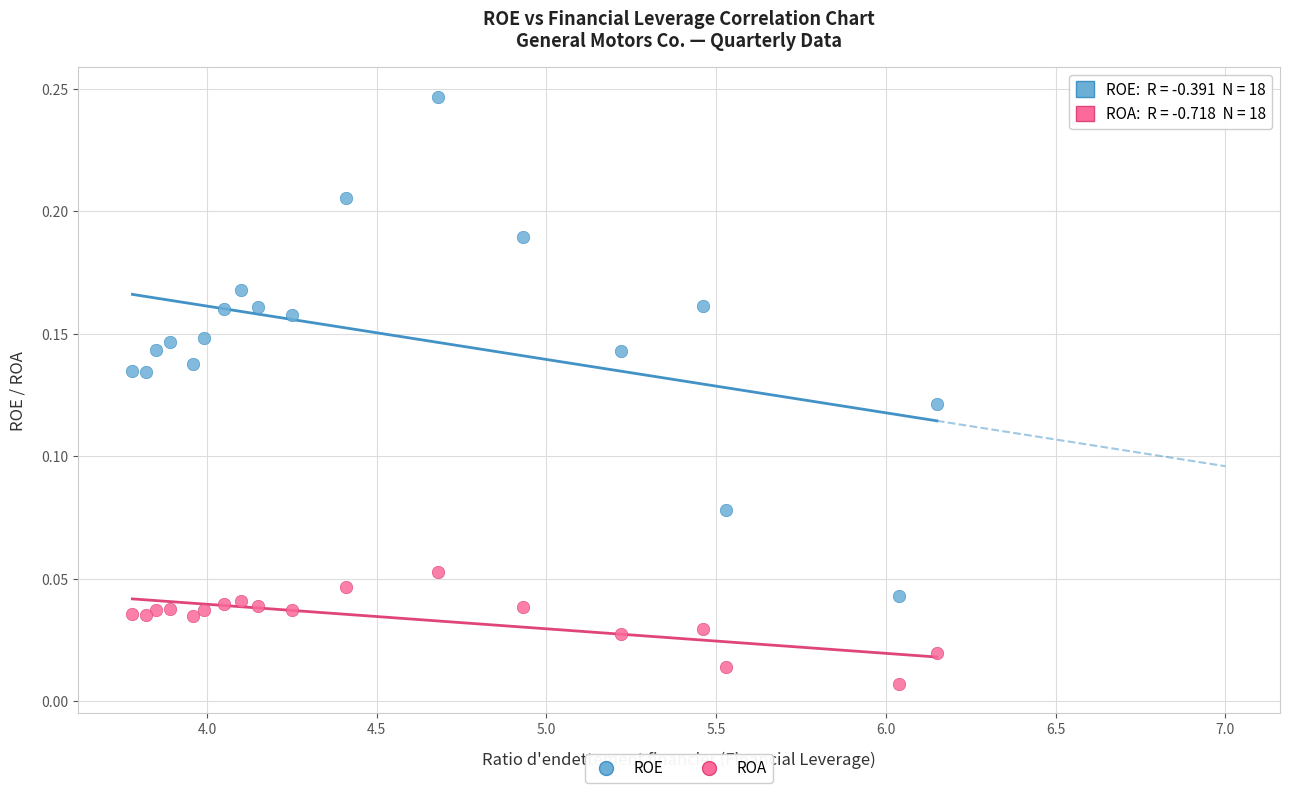

Which series reaches the minimum Y coordinate?

ROA